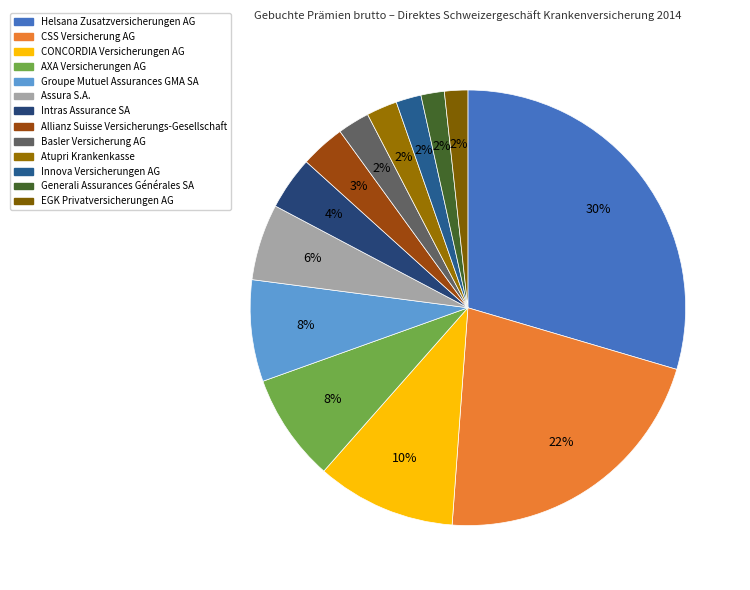

How many slices are in this pie chart?

13